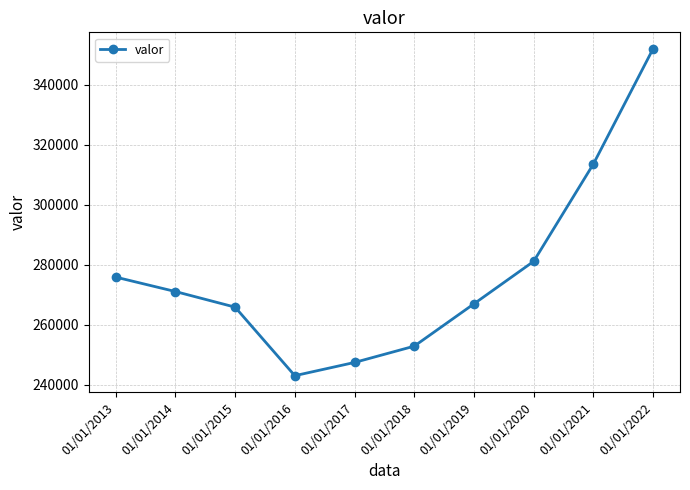

Rank the categories by value from lowest to highest.

01/01/2016, 01/01/2017, 01/01/2018, 01/01/2015, 01/01/2019, 01/01/2014, 01/01/2013, 01/01/2020, 01/01/2021, 01/01/2022